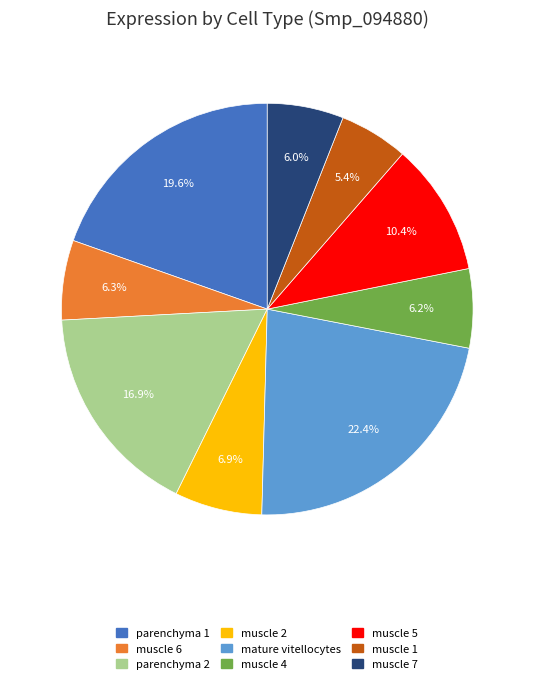

Which category has the smallest portion of the pie?

muscle 1